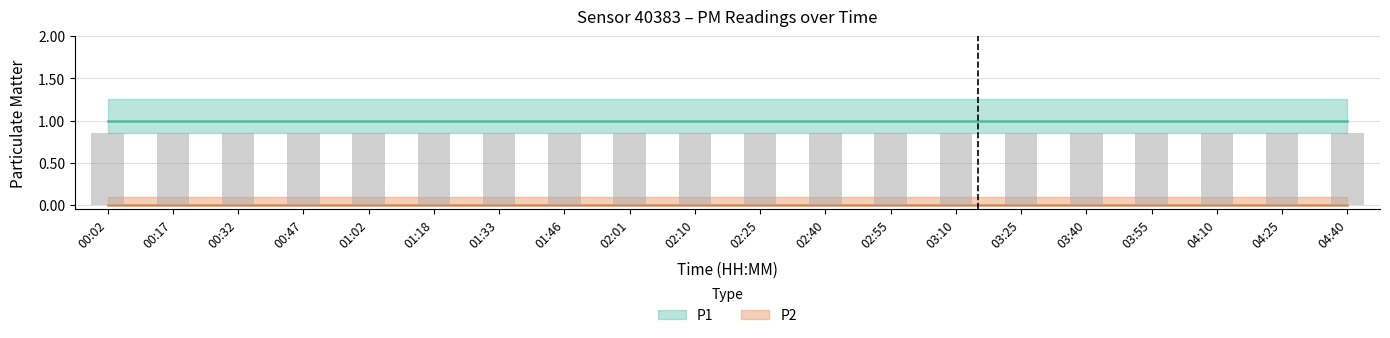

At how many categories does at least one series exceed 0?

20